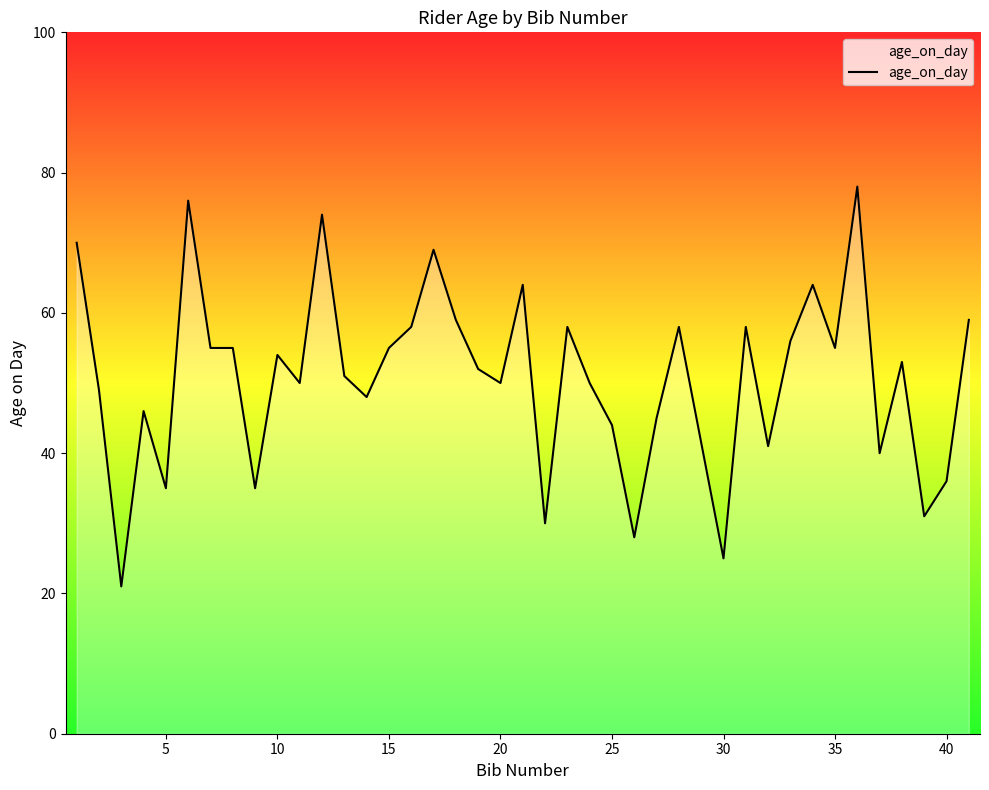

What is the minimum value shown in the chart?

21